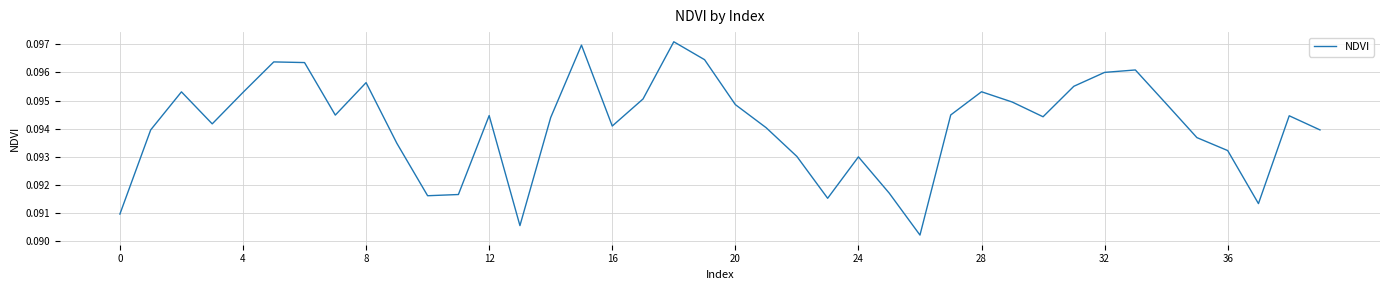

What is the label of the 10th point from the right?

30